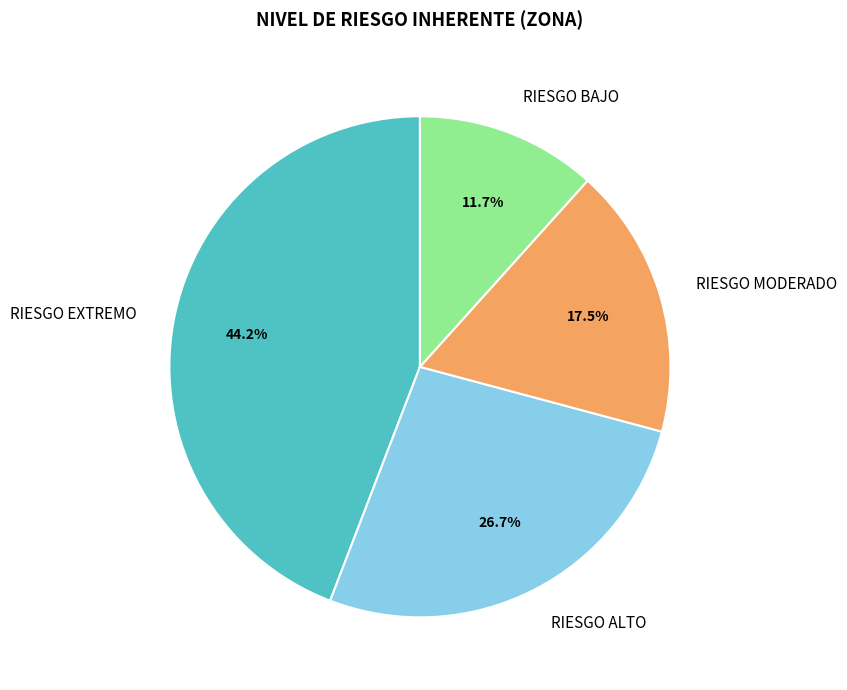

Approximately how many times larger is the value at RIESGO BAJO compared to RIESGO EXTREMO?

0.3